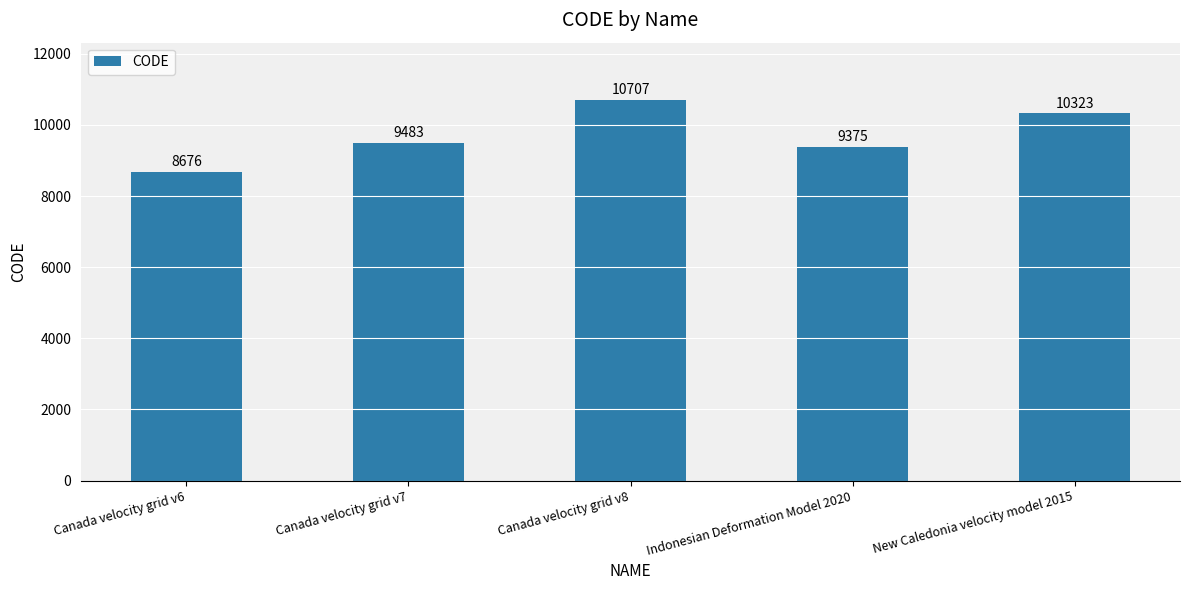

How many data points are less than 9483?

2